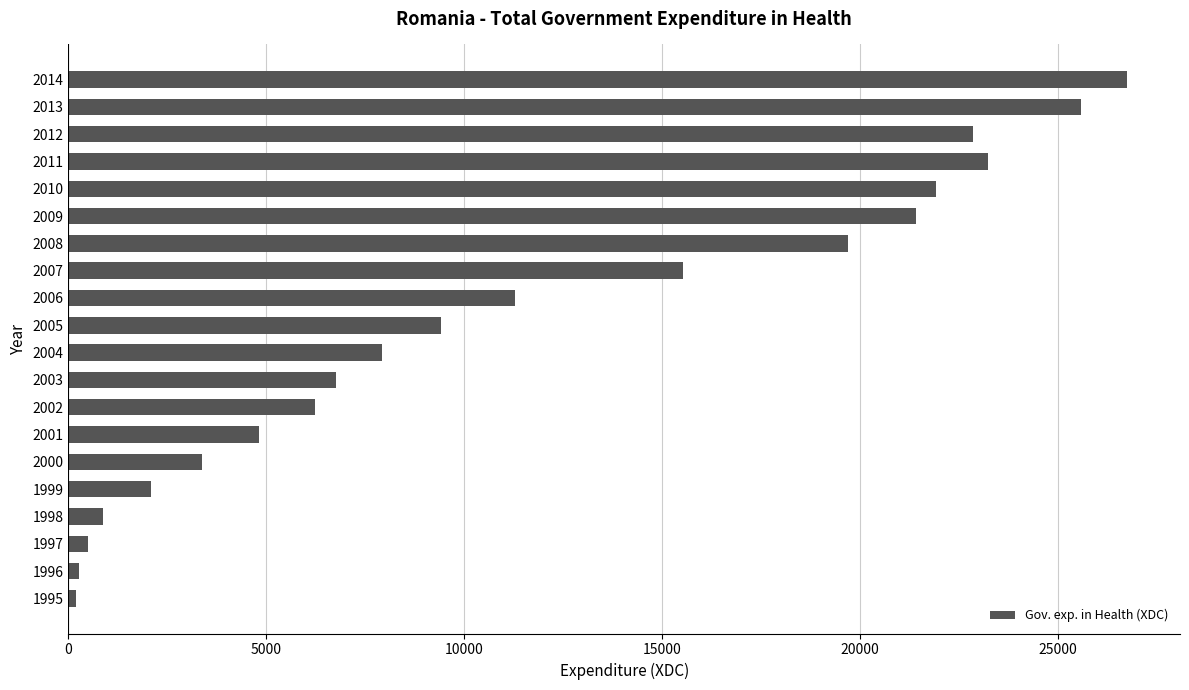

The chart shows a value of 9805.4 at 2009. True or false?

False